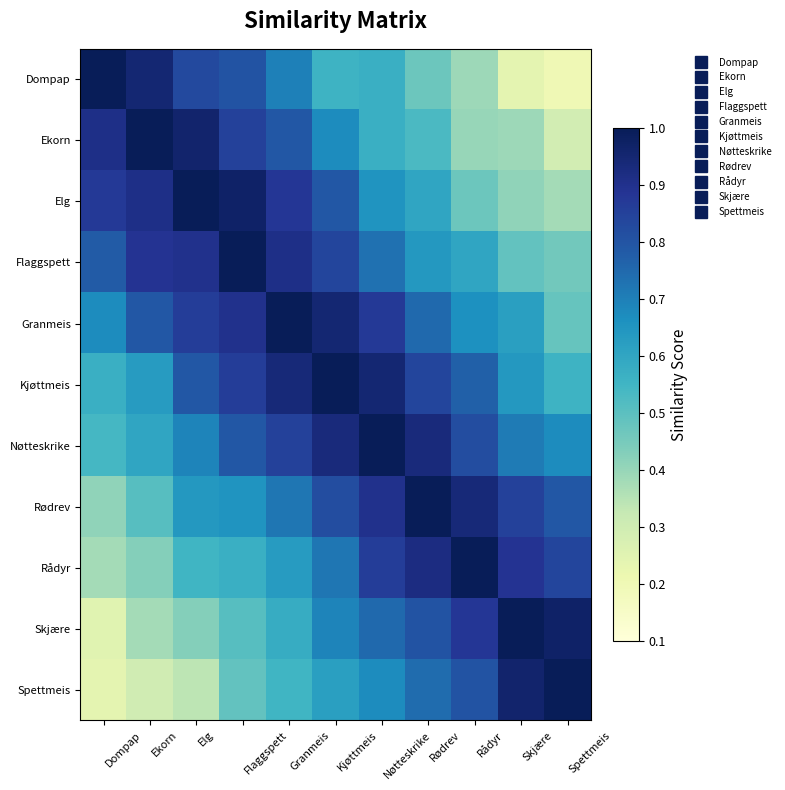

What is the difference between the highest and lowest values at Nøtteskrike?

0.4